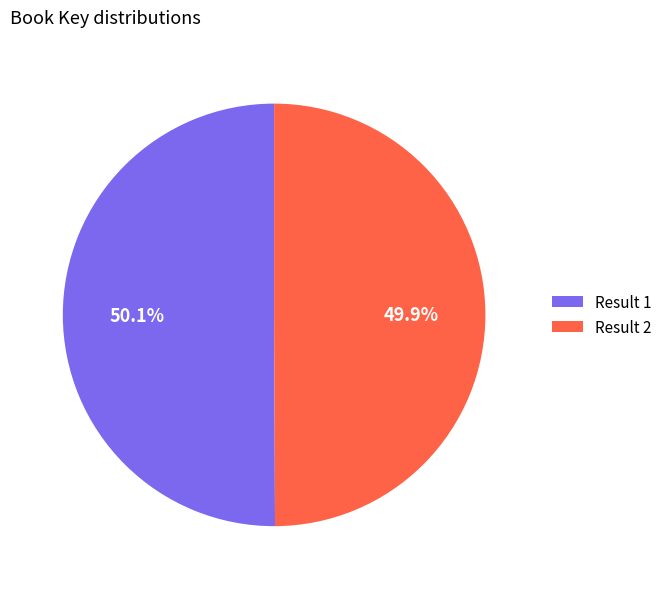

Approximately how many times larger is the value at Result 1 compared to Result 2?

1.0